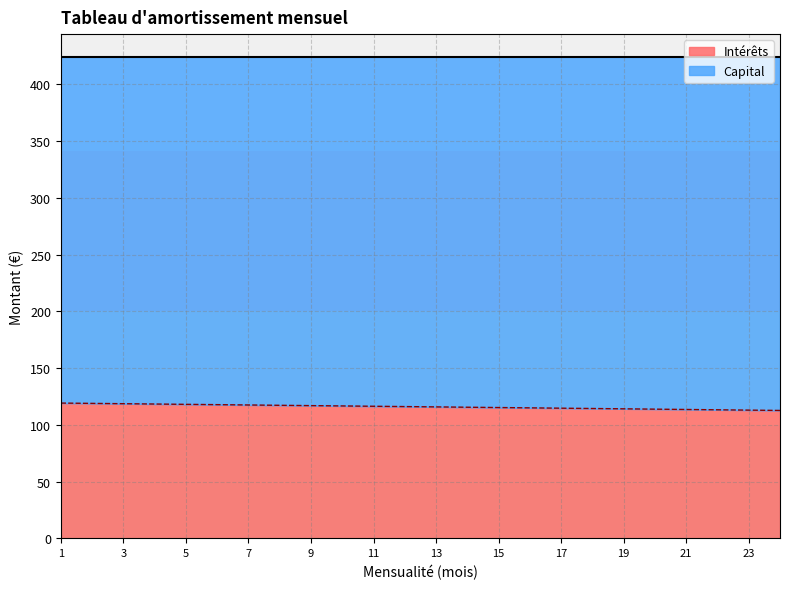

What is the difference between the second highest and minimum values?

6.2